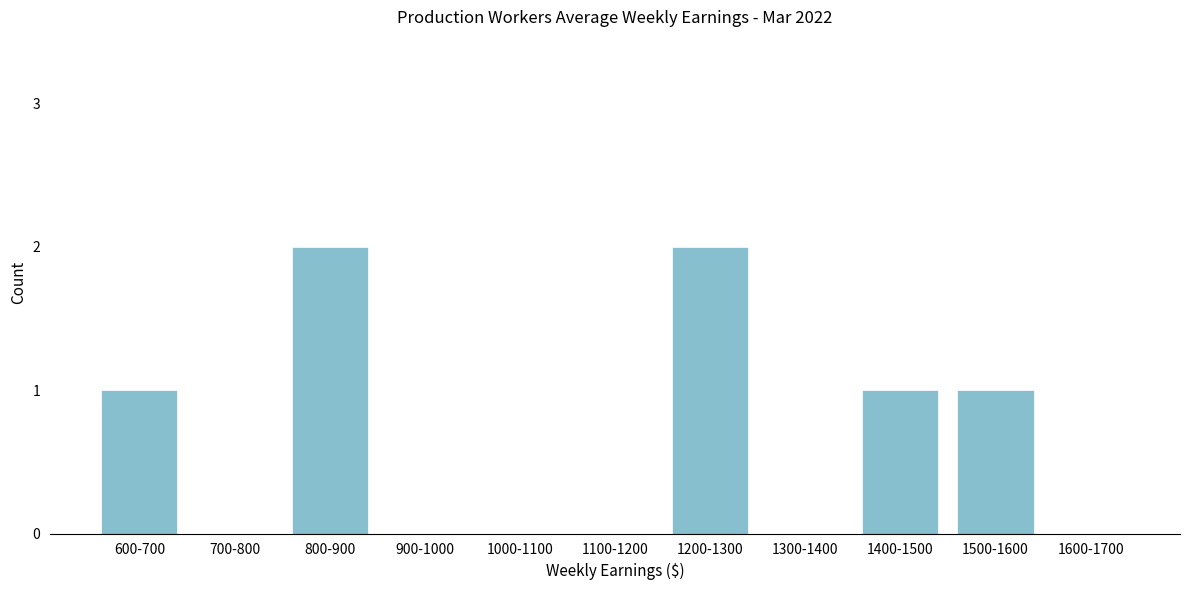

Reading left to right, list all the values displayed in this chart.

600-700=1	700-800=0	800-900=2	900-1000=0	1000-1100=0	1100-1200=0	1200-1300=2	1300-1400=0	1400-1500=1	1500-1600=1	1600-1700=0